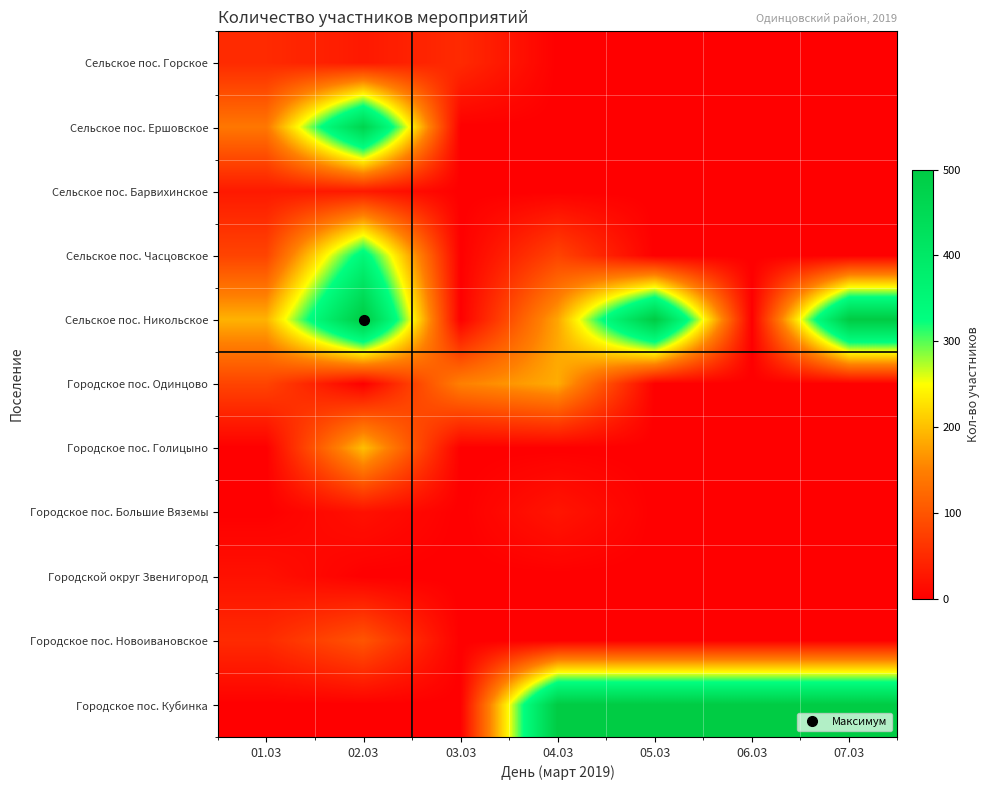

What is the difference between the highest and lowest values at 04.03?

500